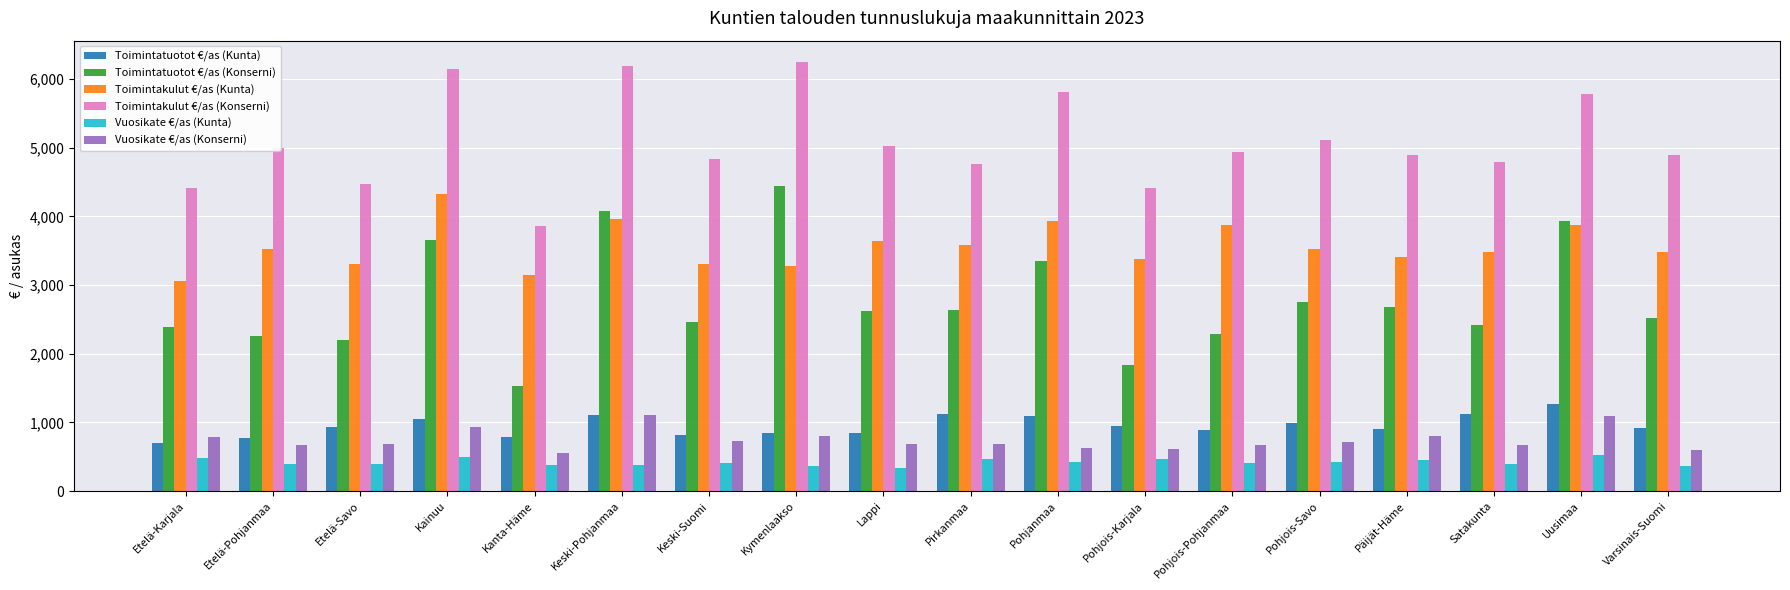

How many data points in Toimintatuotot €/as (Konserni) are less than 2617?

9